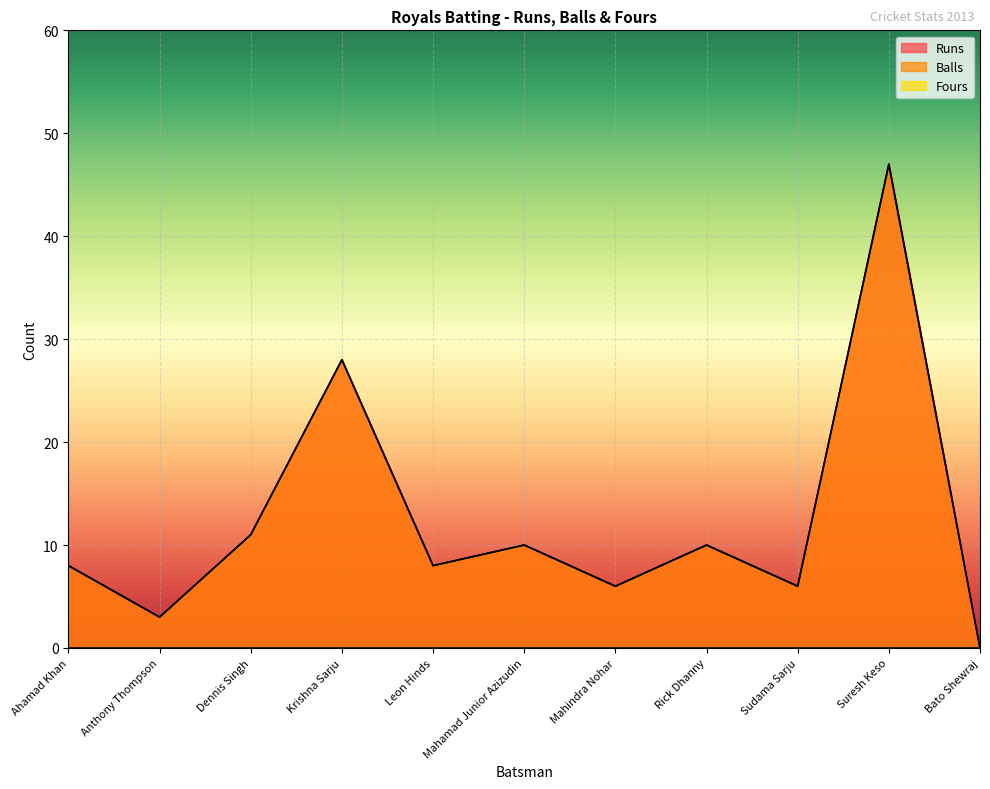

At which category does Runs reach its first local valley?

Anthony Thompson